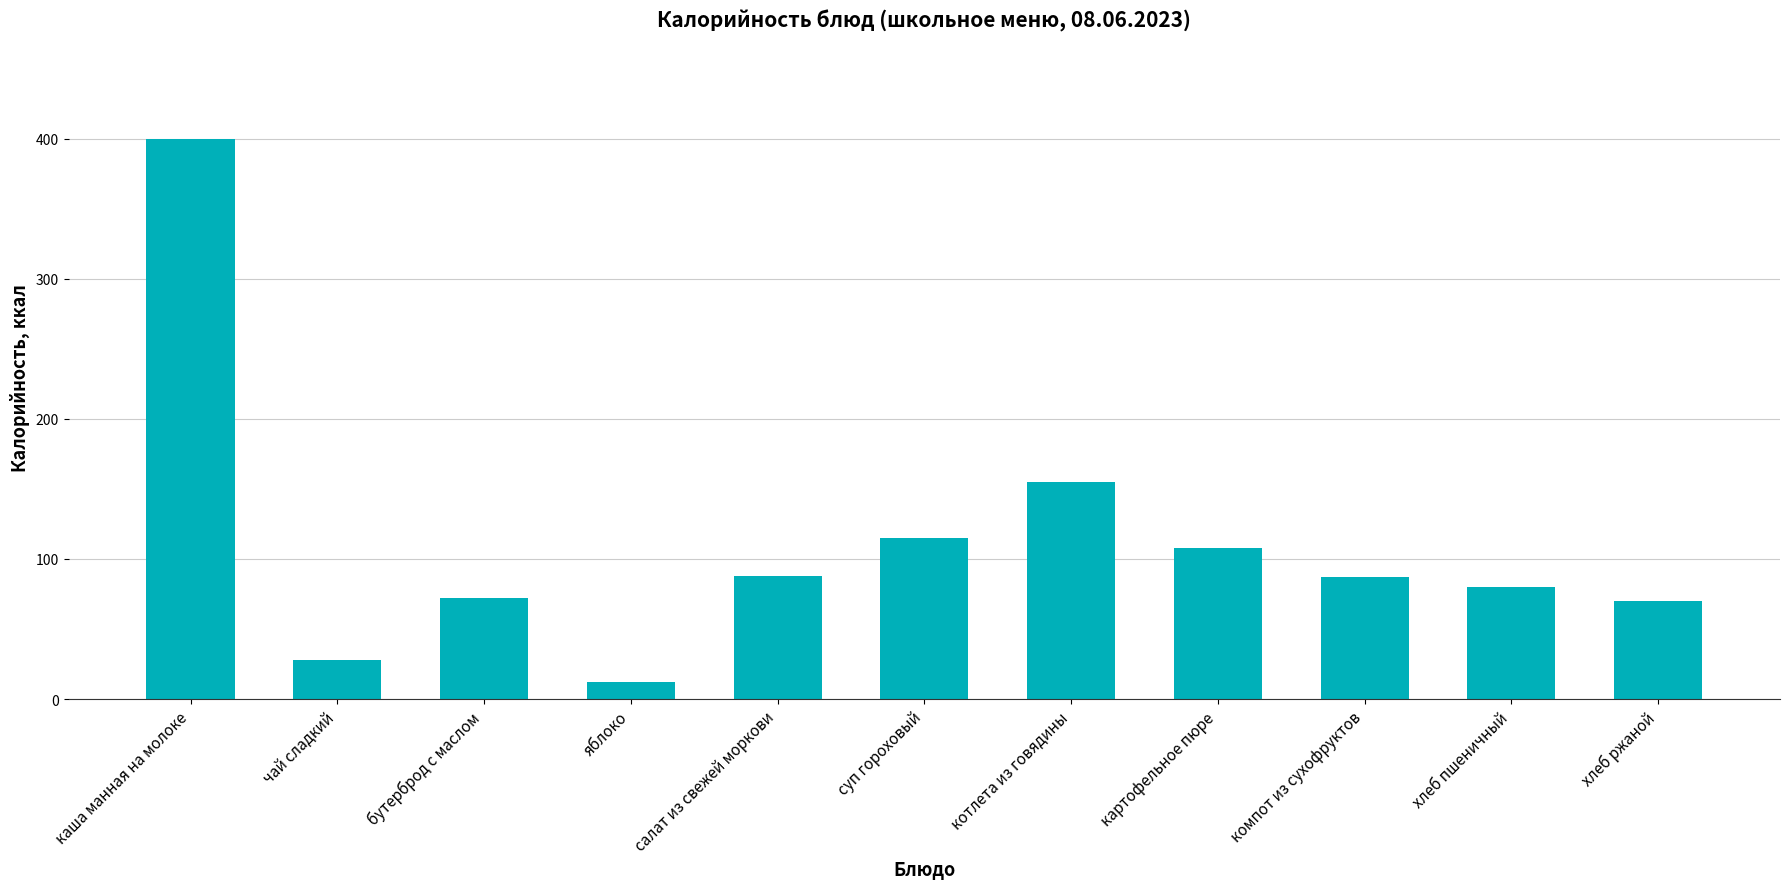

What is the approximate value at каша манная на молоке?

400